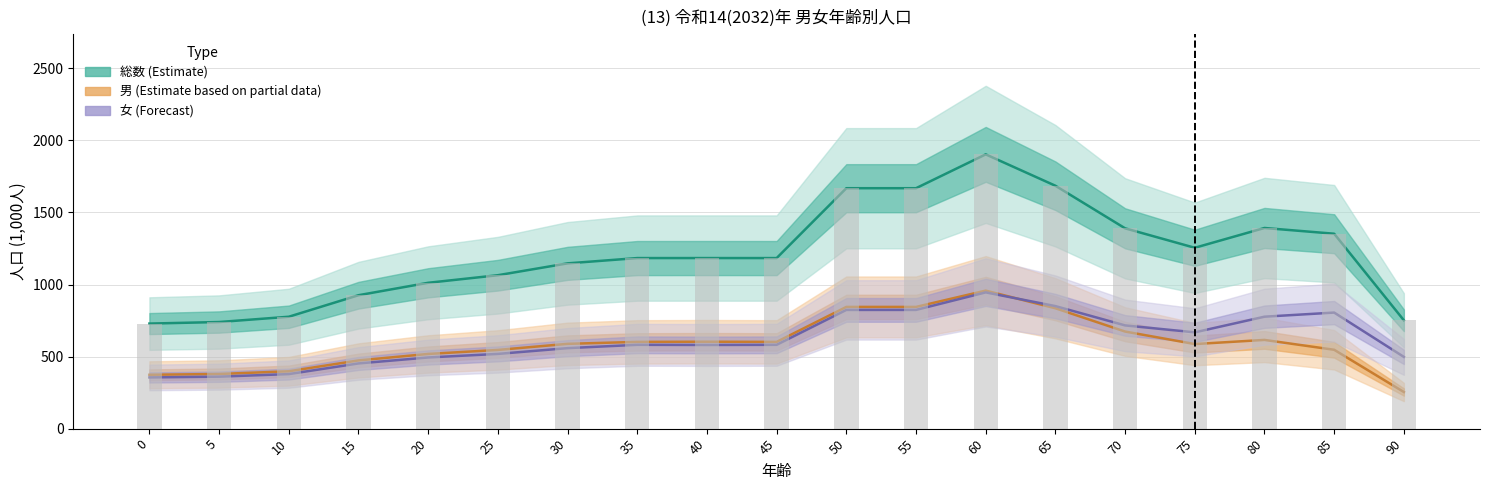

Which category has the lowest value across all series?

90